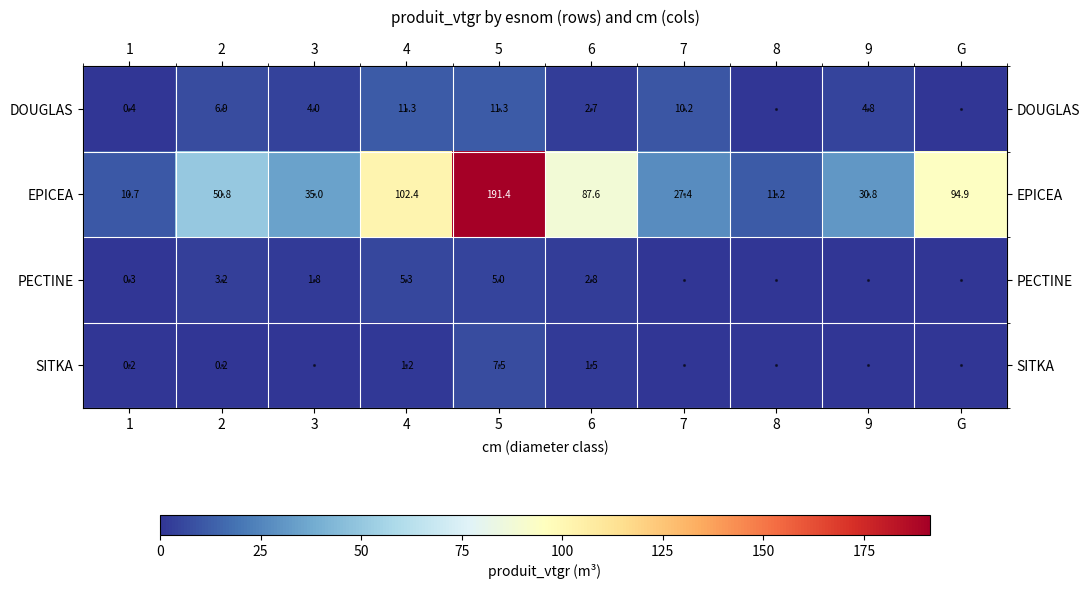

What is the sum of all EPICEA values?

642.2